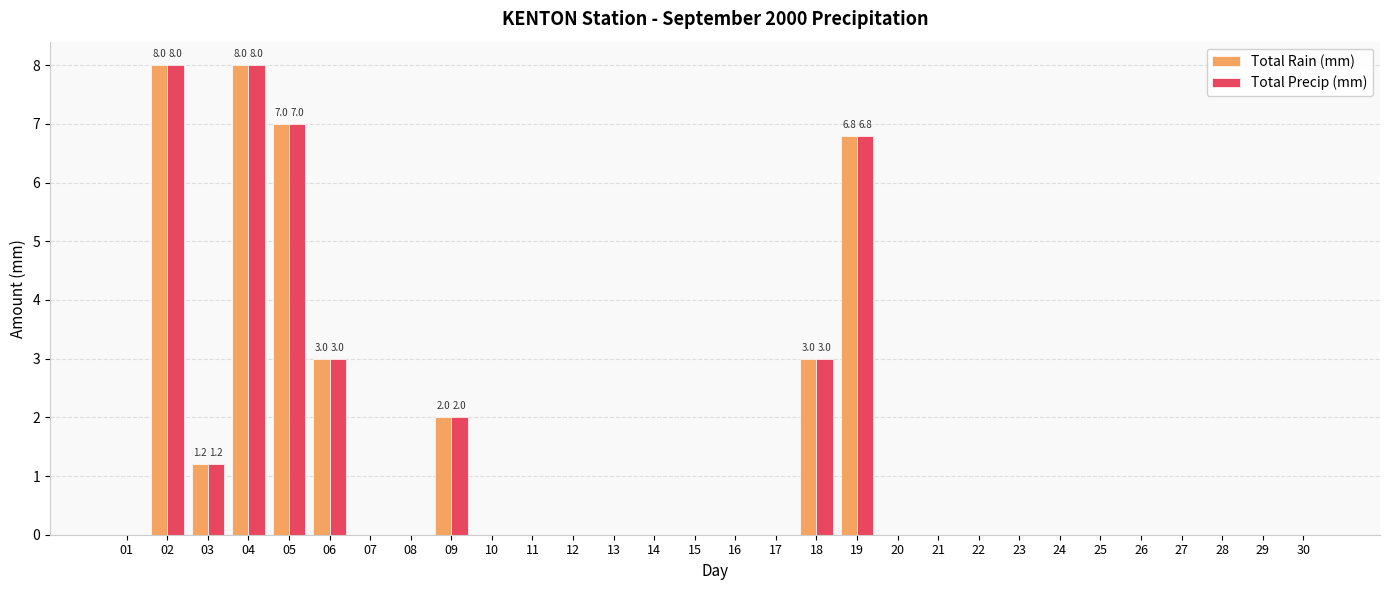

How many distinct data groups are displayed?

2